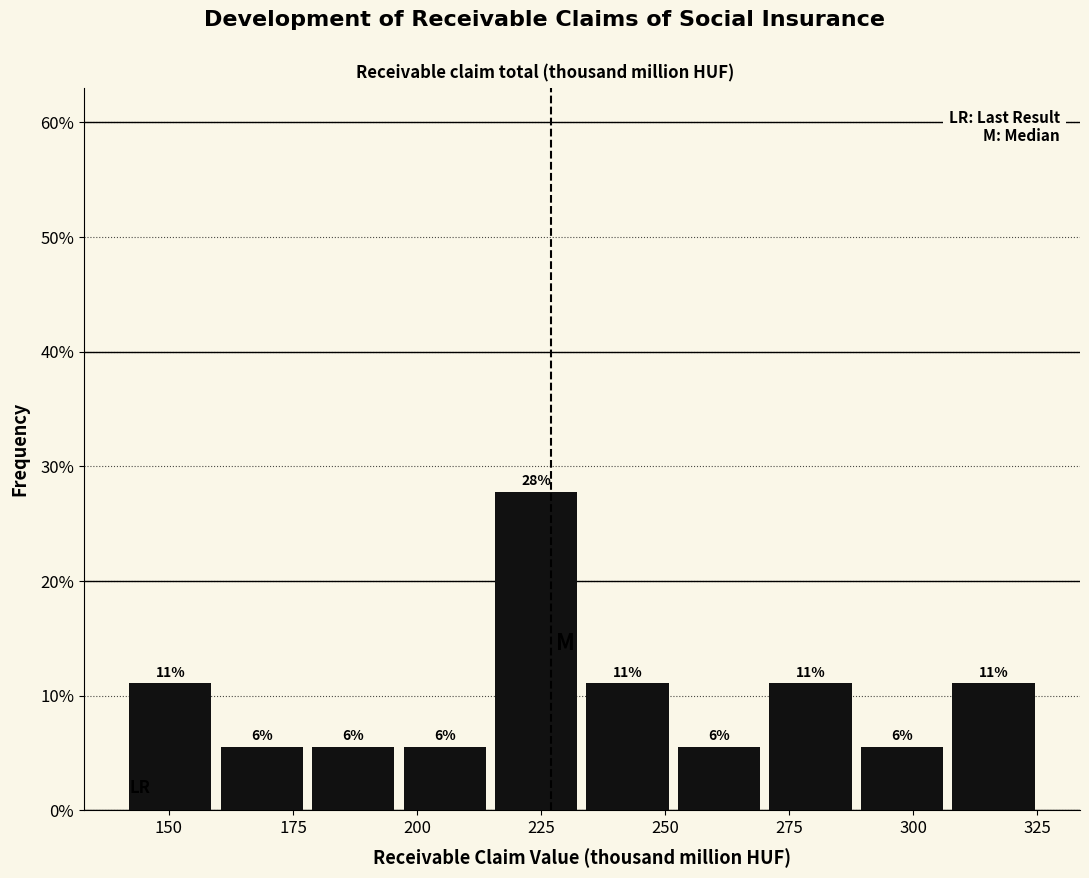

Read against the x-axis, roughly where is the centre of the tallest bar?

225